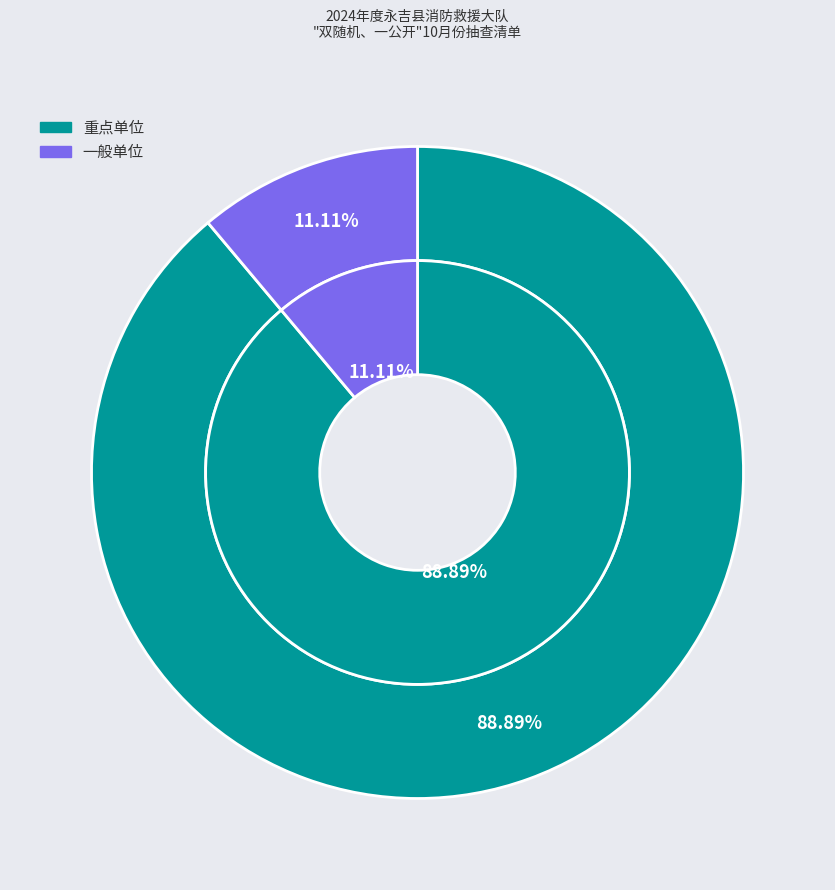

What portion of the pie excludes 一般单位?

88.9%